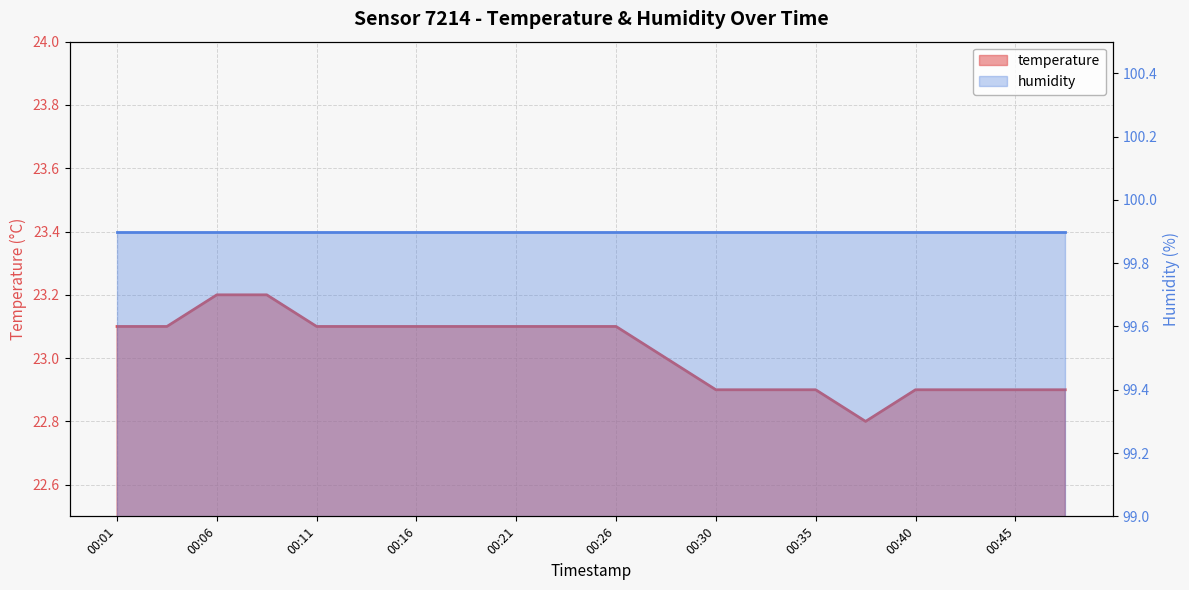

Where does the data first go above 23?

00:01